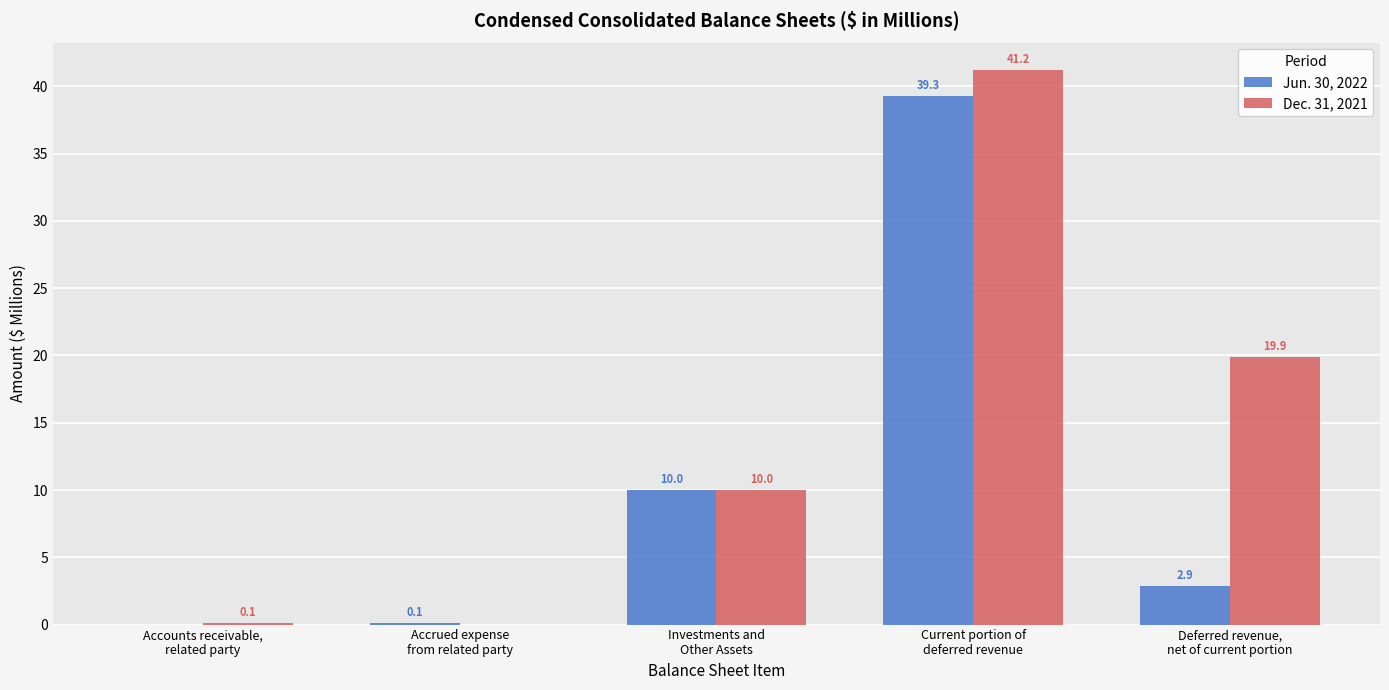

What is the sum of all Dec. 31, 2021 values?

71.2